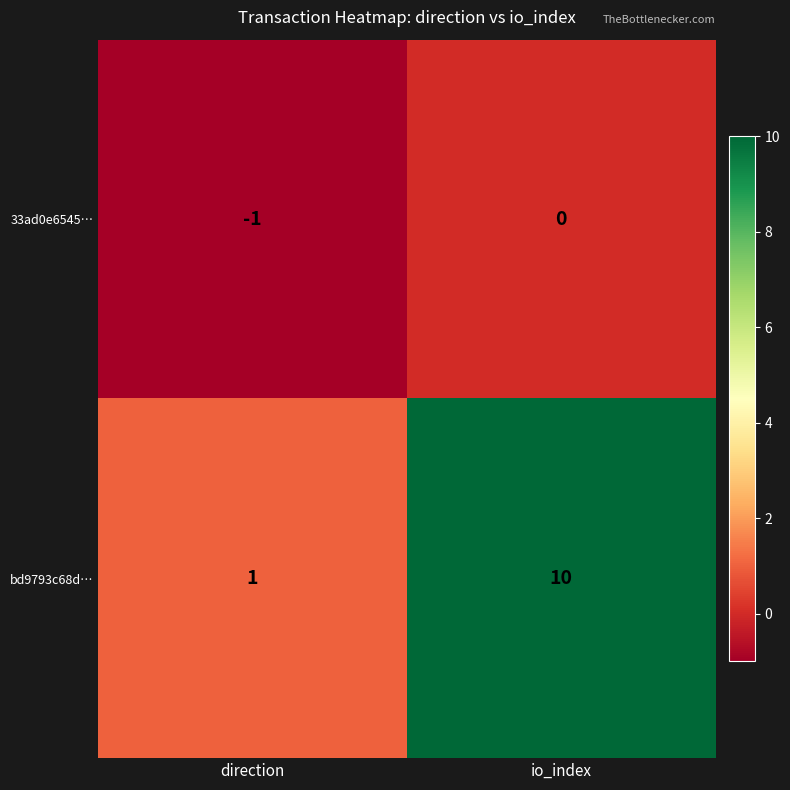

What is the difference between the bd9793c68d… values at io_index and direction?

9